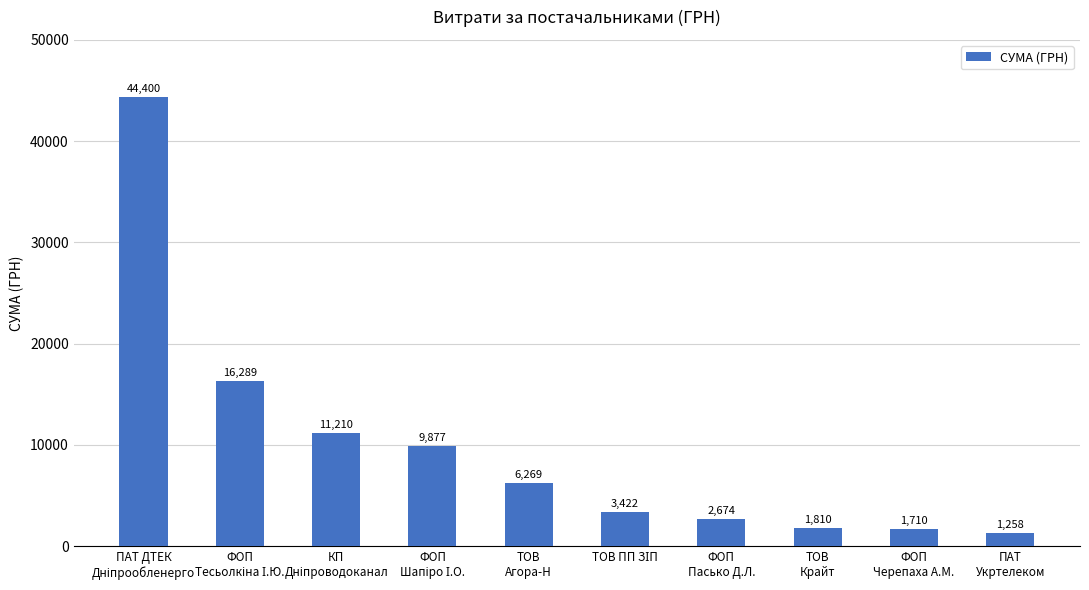

What is the value of the 7th bar from the left?

2673.9